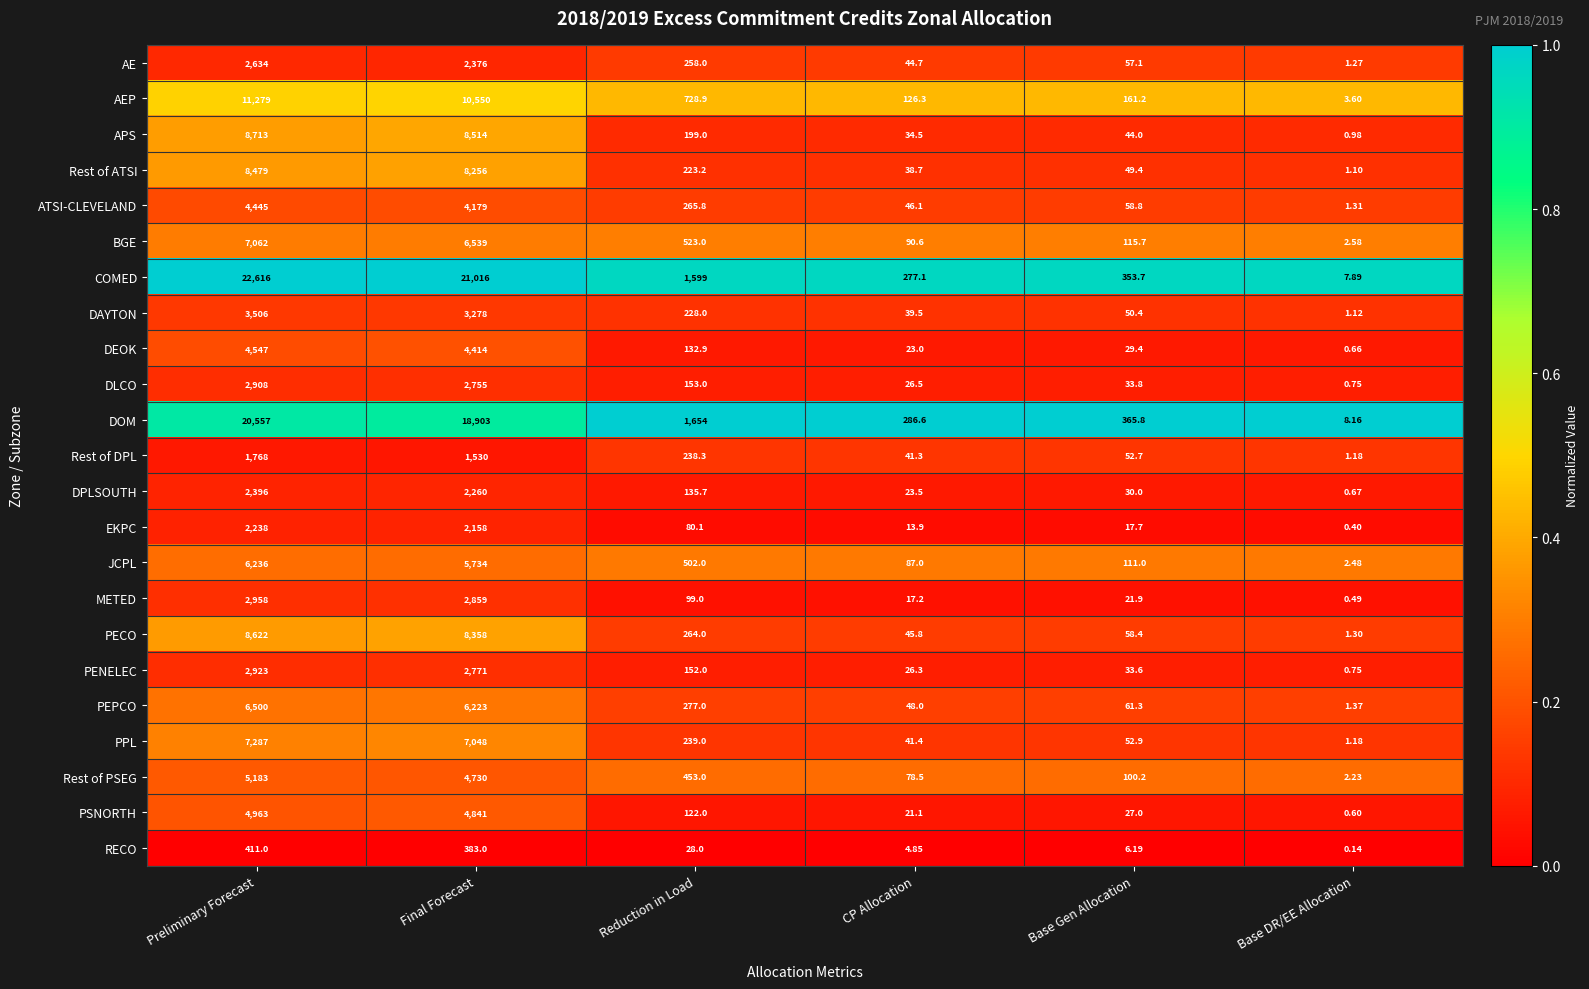

Where does the ATSI-CLEVELAND series first go above 265?

Preliminary Forecast